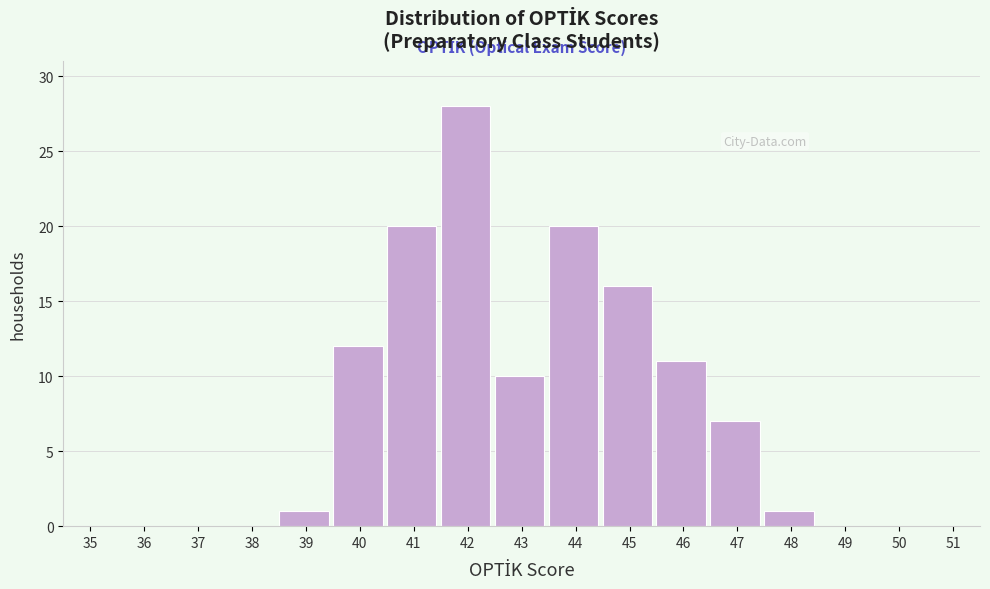

Reading left to right, extract all data points from this chart.

35=0	36=0	37=0	38=0	39=1	40=12	41=20	42=28	43=10	44=20	45=16	46=11	47=7	48=1	49=0	50=0	51=0